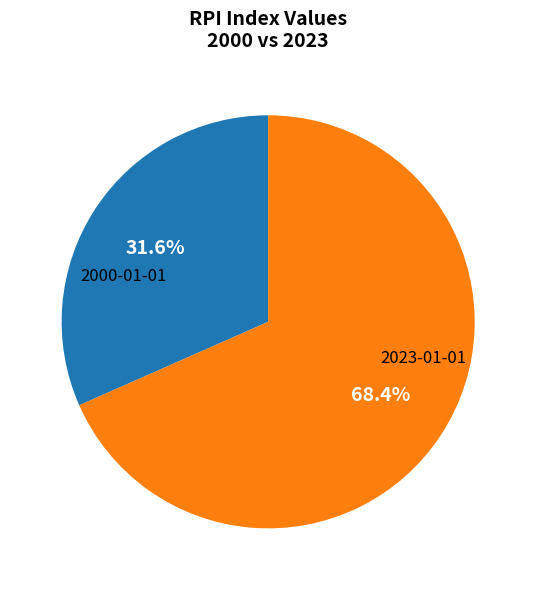

Does any single category account for the majority?

Yes